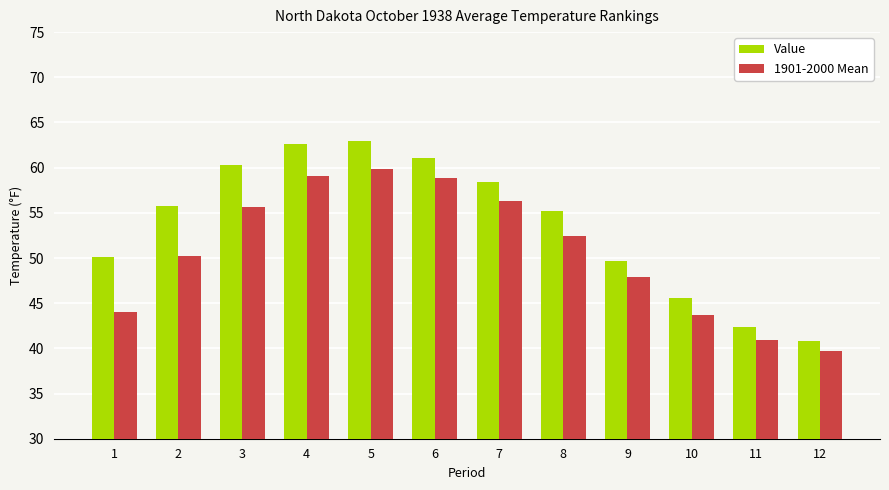

At how many categories does at least one series exceed 60?

4